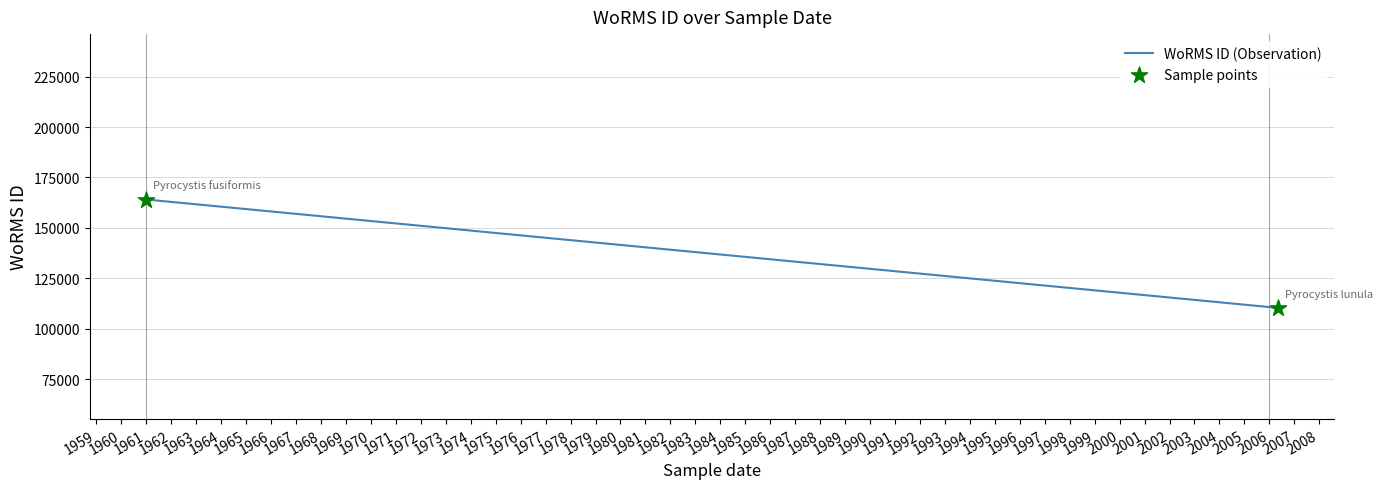

What is the range of Y values (max minus min)?

53725